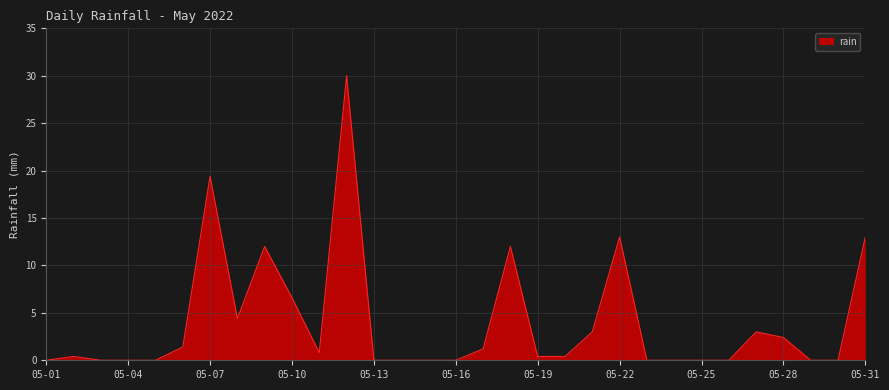

What is the difference between the maximum and minimum values?

30.0